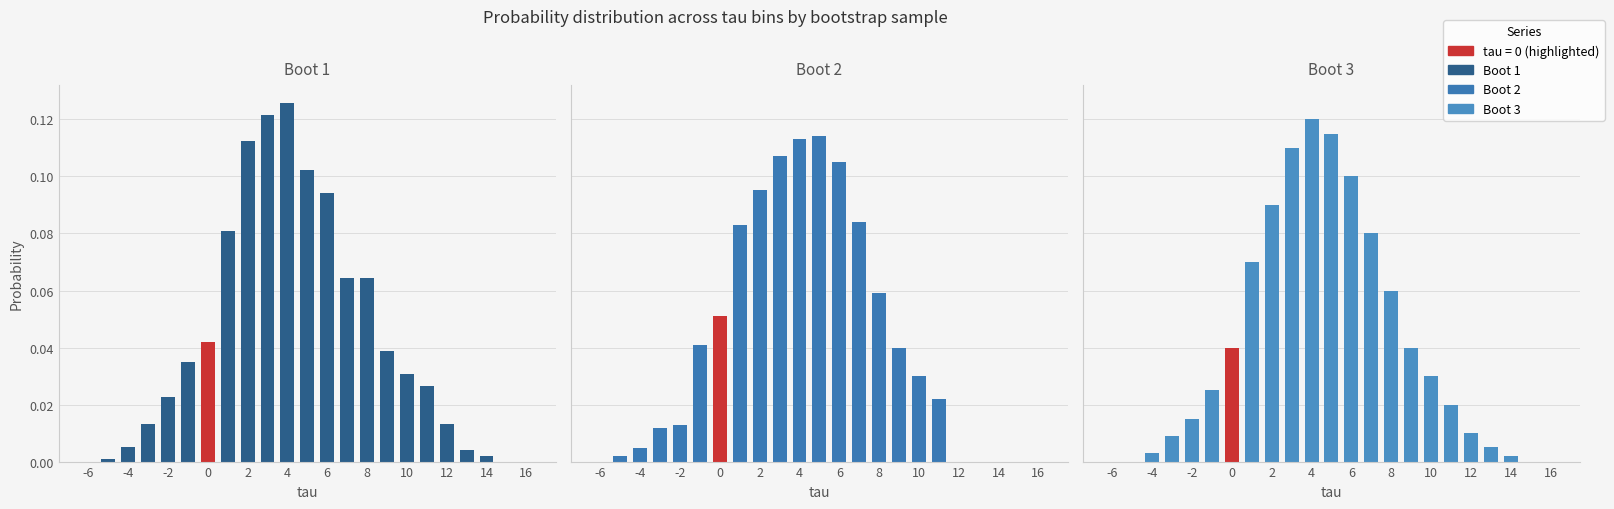

Rank the series at 17 from highest to lowest value.

Boot 1, Boot 2, Boot 3